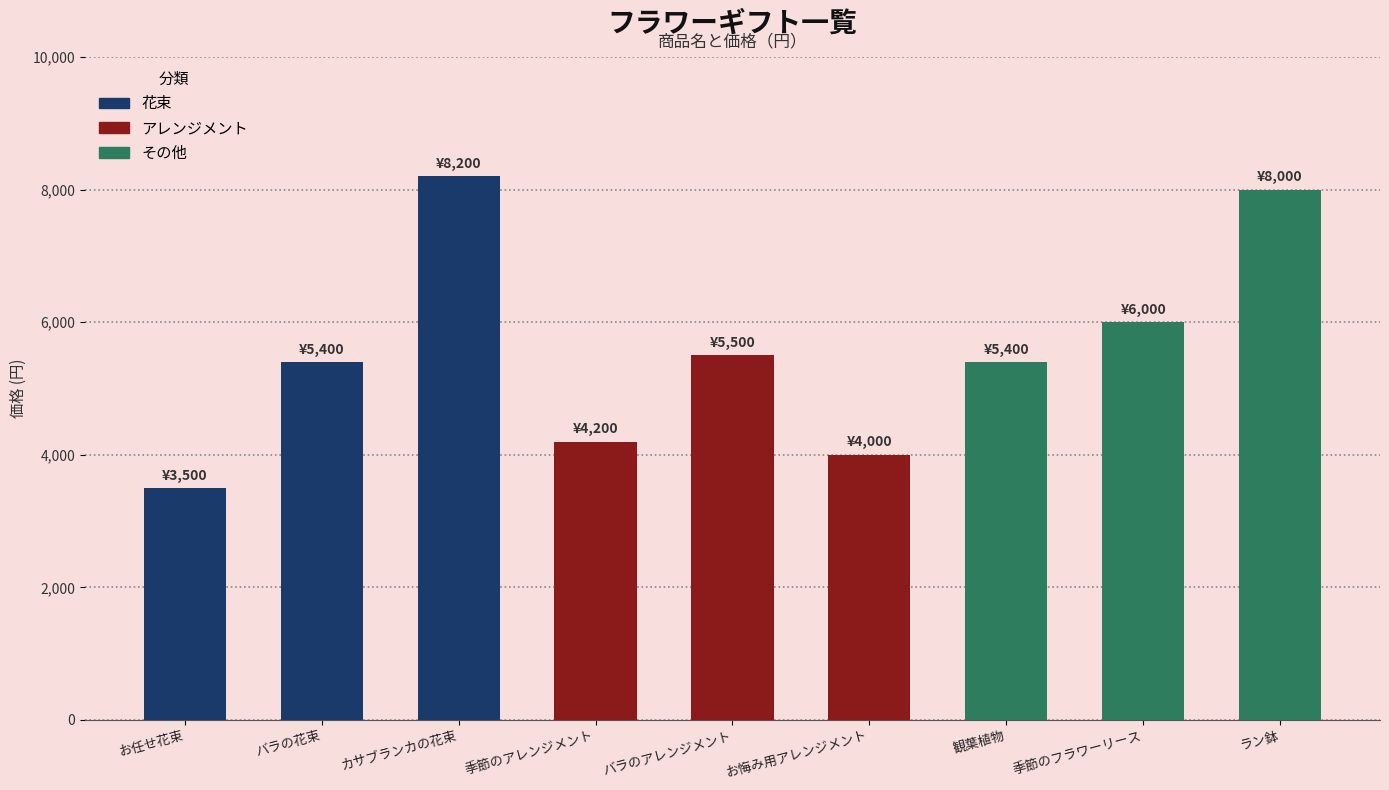

What is the minimum value shown in the chart?

3500